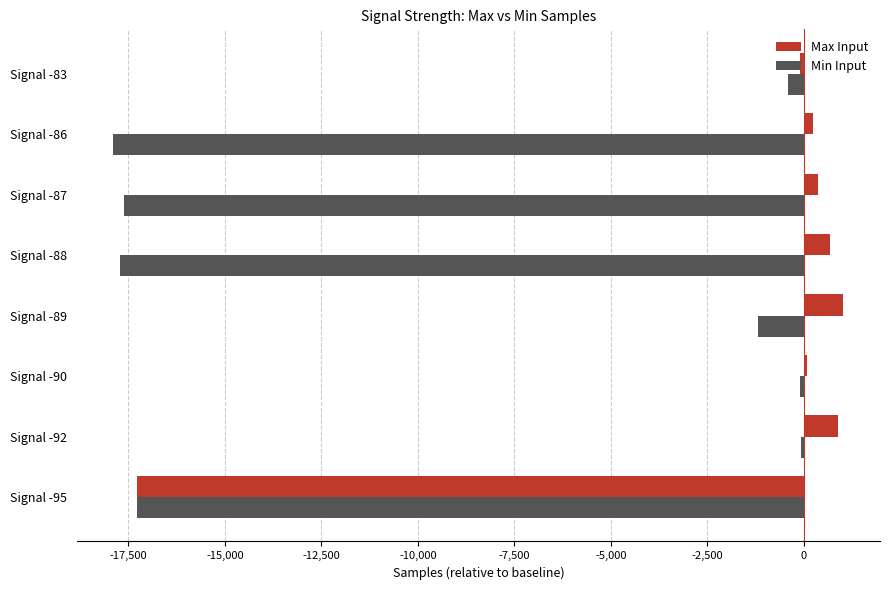

List the series in order of their peak value, highest first.

Max Input, Min Input